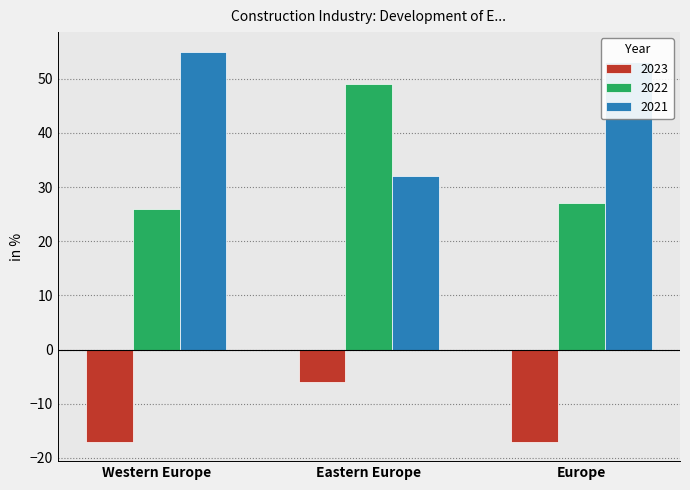

What is the difference between the 2022 values at Europe and Western Europe?

1